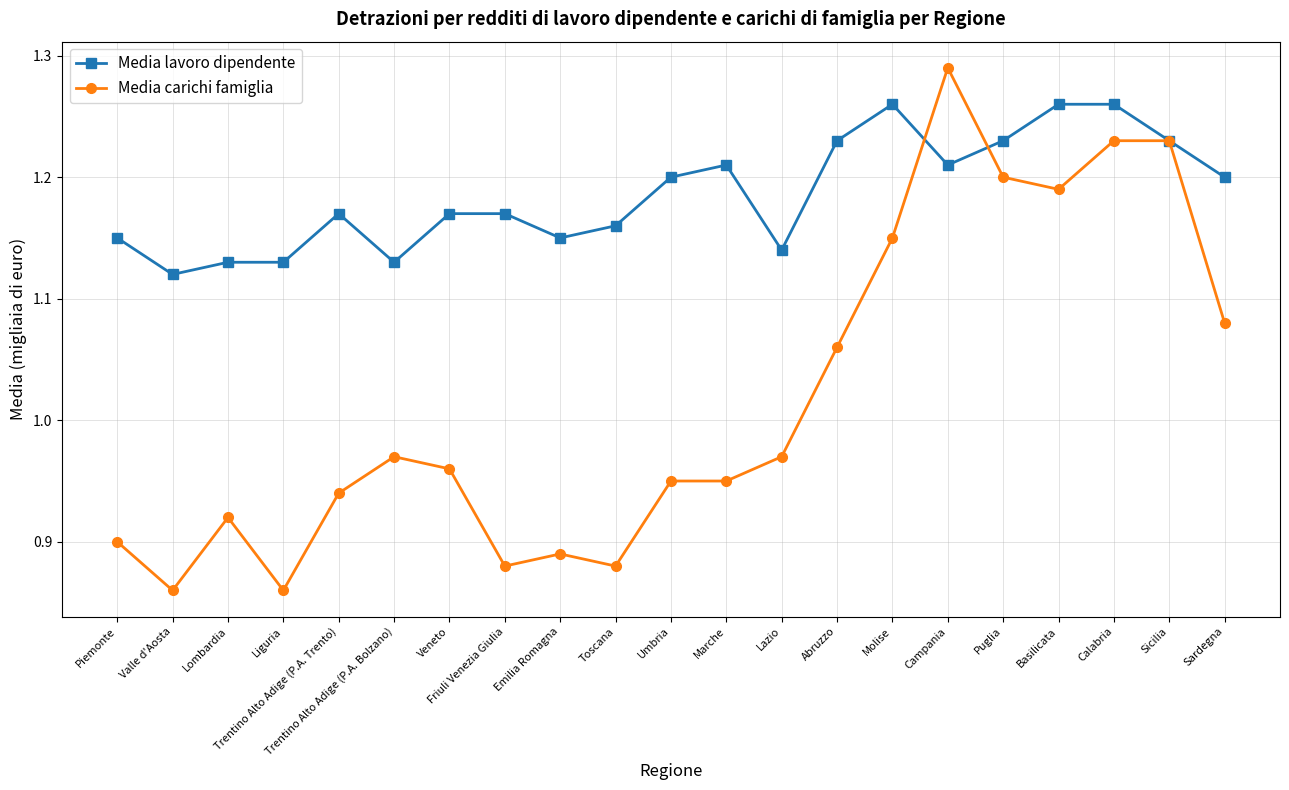

Which category has the highest value across all series?

Campania